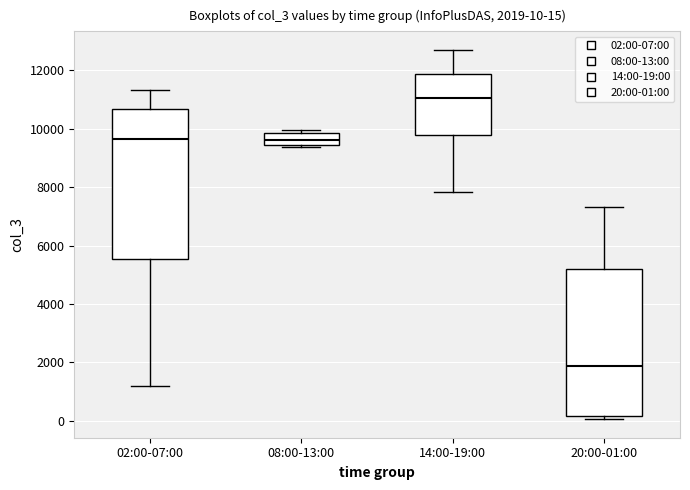

Which box's median line is the highest?

14:00-19:00